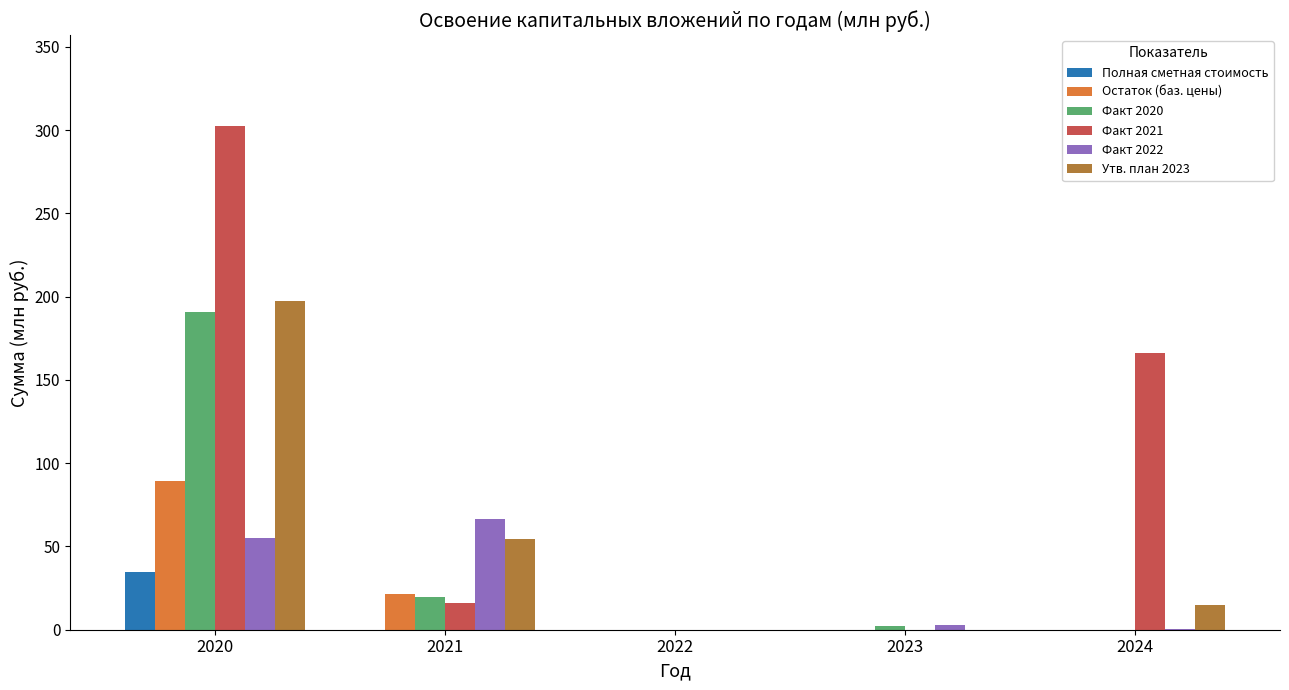

Which series has the widest spread of values?

Факт 2021